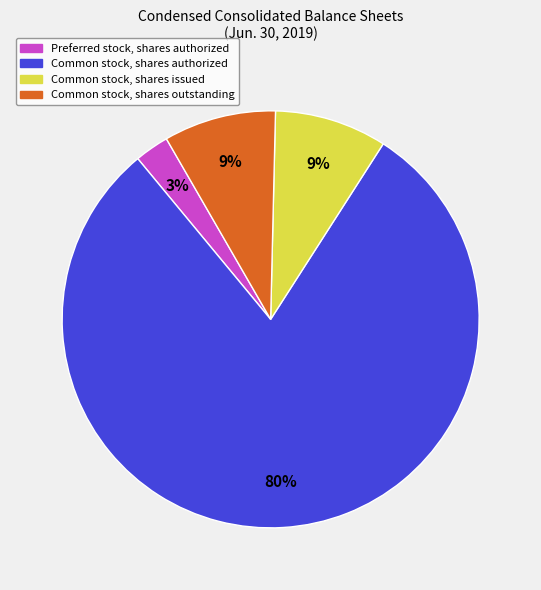

Between Preferred stock, shares authorized and Common stock, shares authorized, which is larger?

Common stock, shares authorized